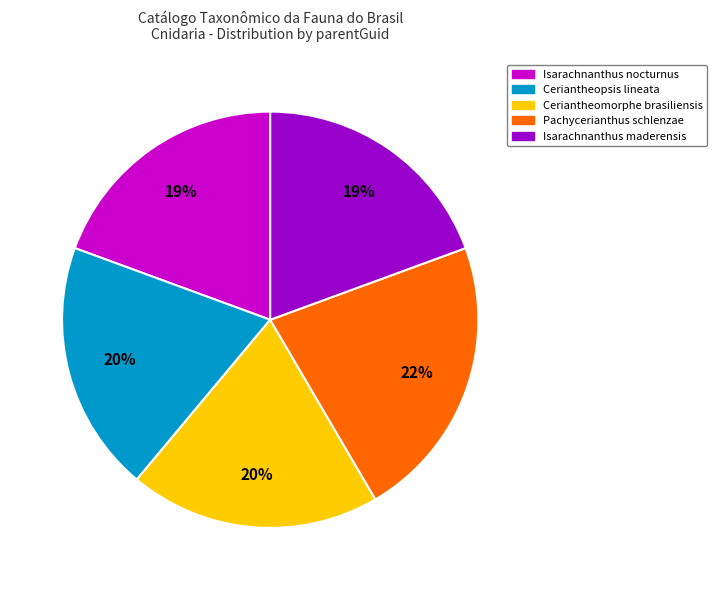

Does Ceriantheopsis lineata account for over 50% of the chart?

No